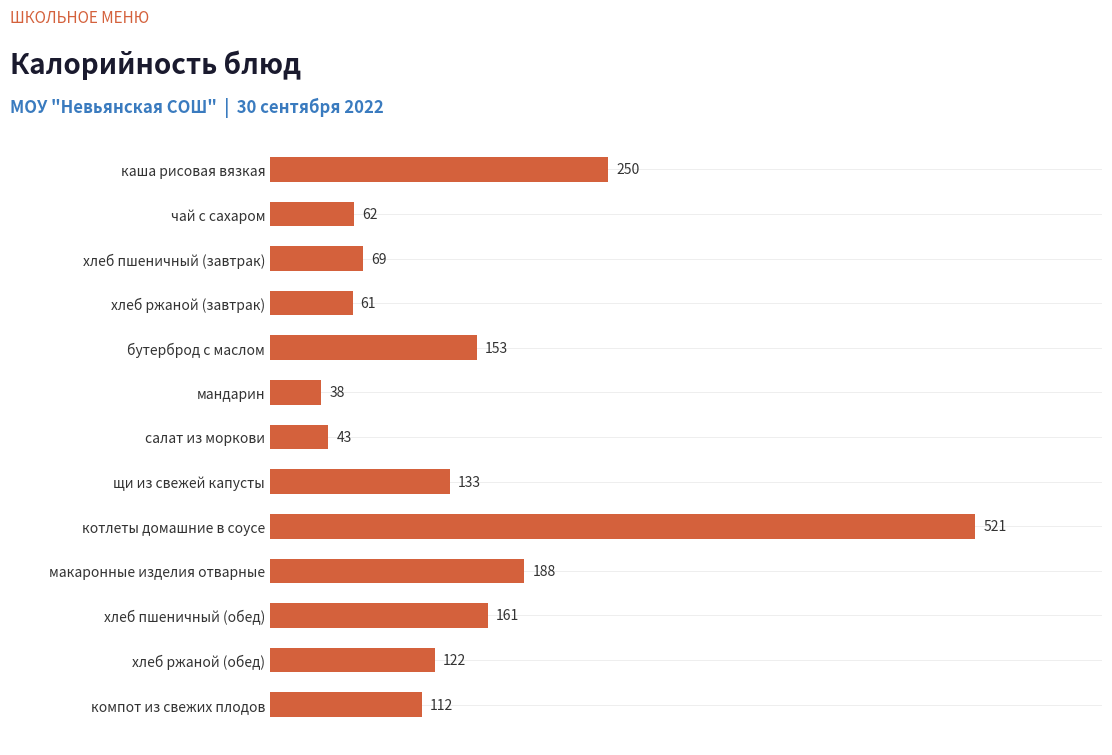

Rank the categories by value from highest to lowest.

котлеты домашние в соусе, каша рисовая вязкая, макаронные изделия отварные, хлеб пшеничный (обед), бутерброд с маслом, щи из свежей капусты, хлеб ржаной (обед), компот из свежих плодов, хлеб пшеничный (завтрак), чай с сахаром, хлеб ржаной (завтрак), салат из моркови, мандарин